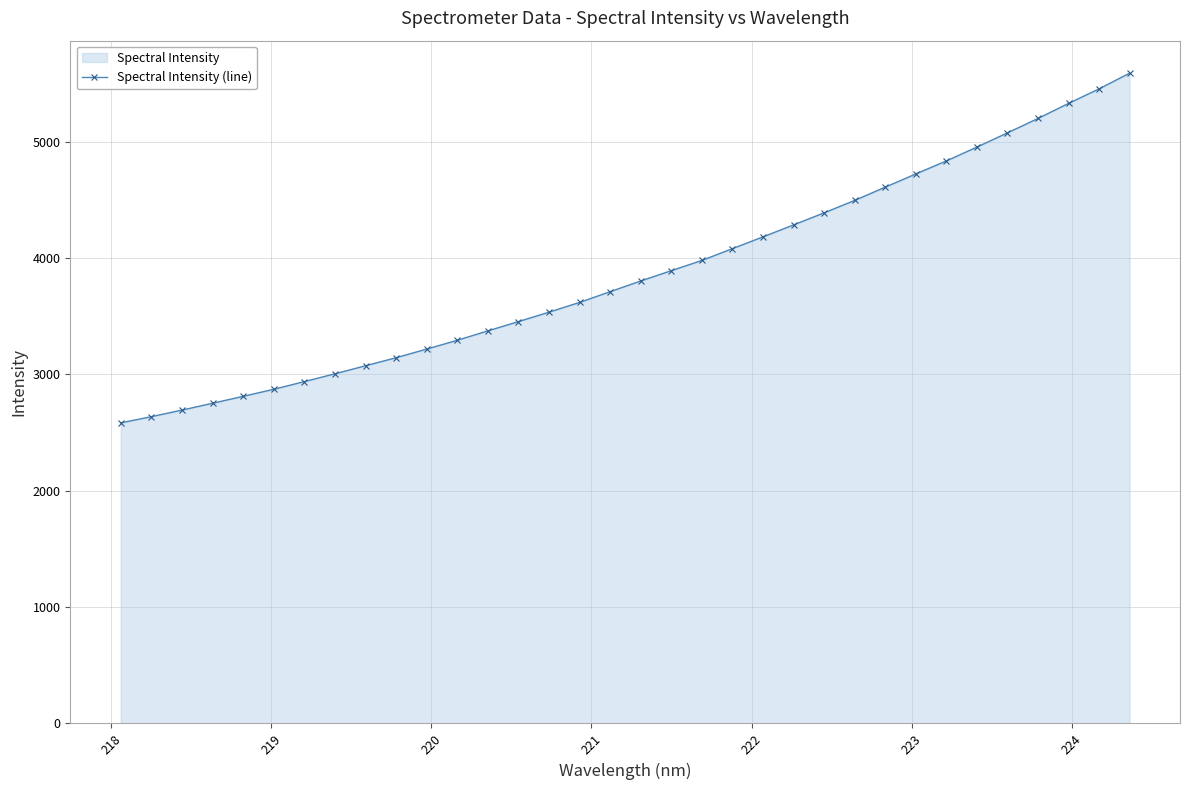

How many lines are shown in the chart?

1